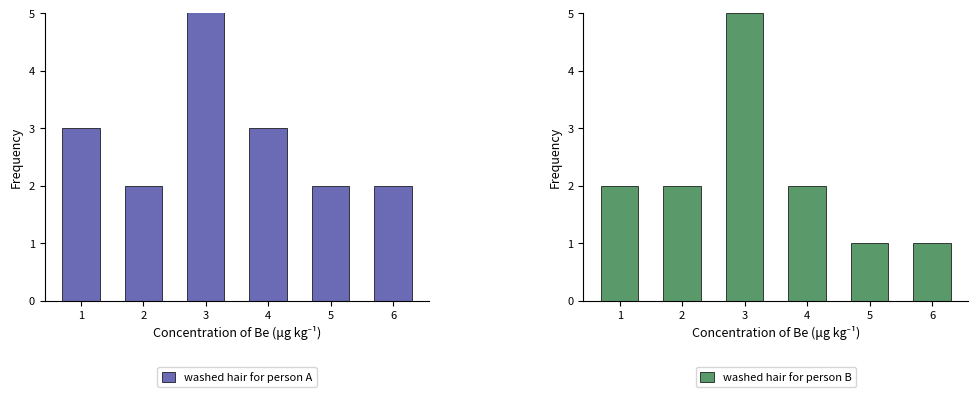

The value of washed hair for person A at 2 is 3. True or false?

False